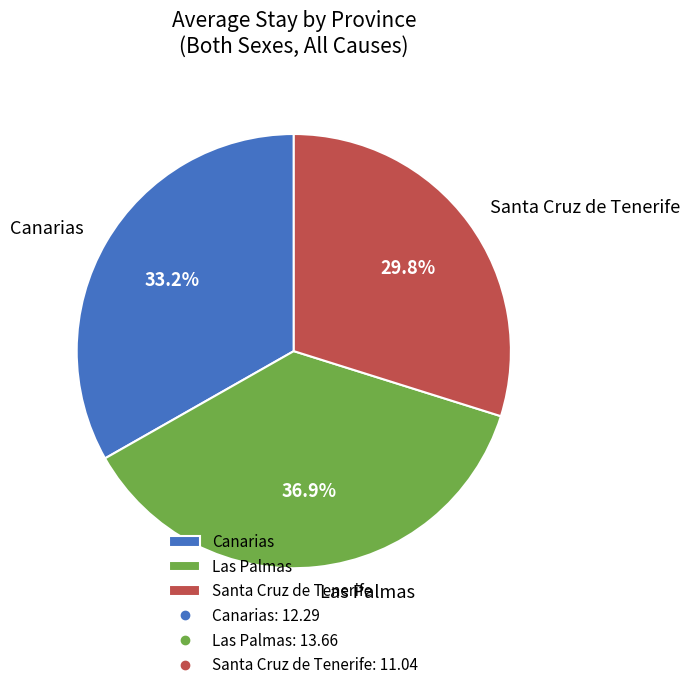

The Canarias slice represents 41% of the pie. True or false?

False